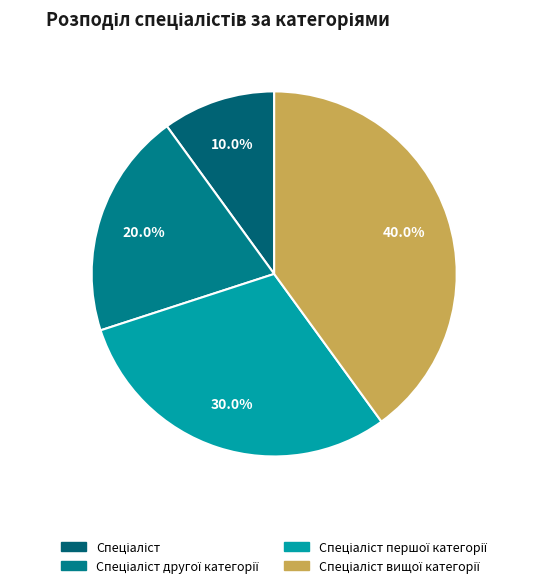

To the nearest percent, what is the difference between the largest and smallest slice percentages?

30%